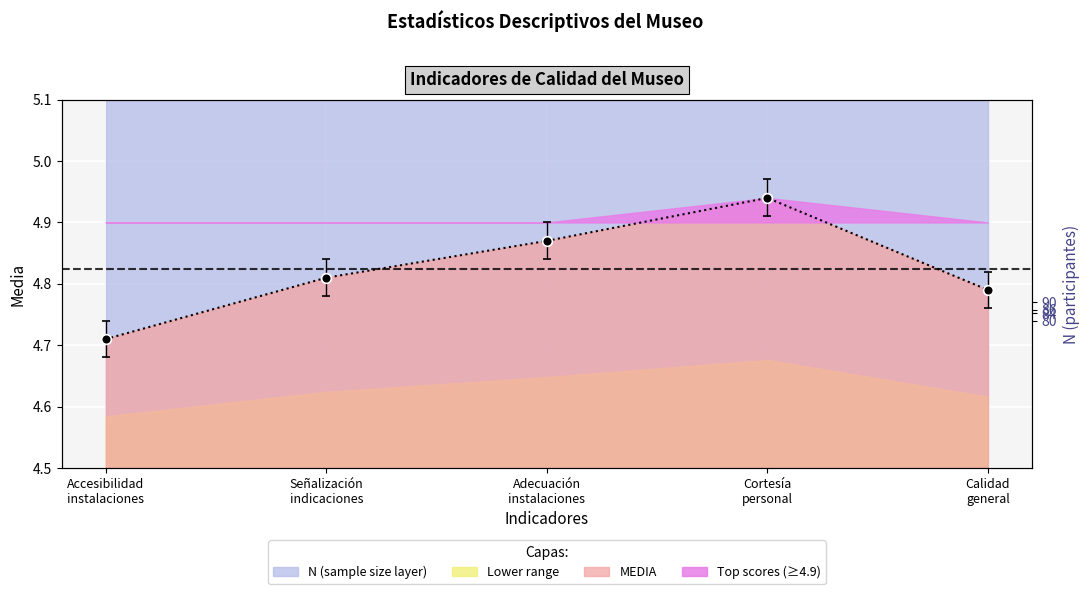

True or false: the data has more than 0 interior local peaks.

True